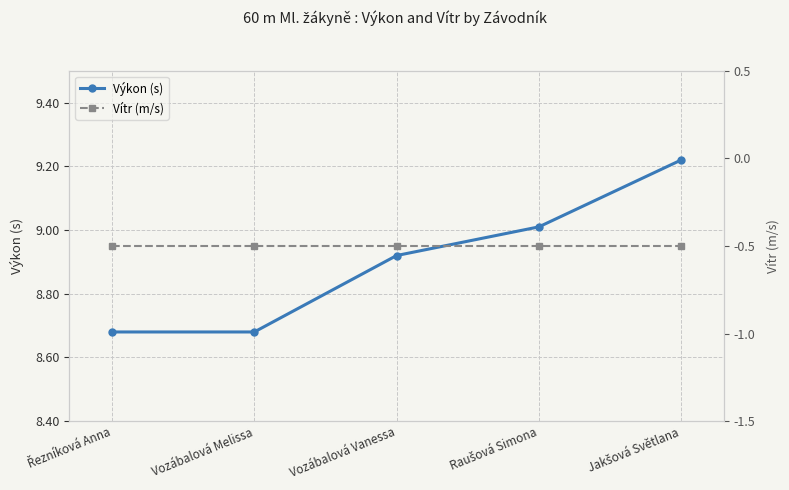

How many lines are shown in the chart?

2